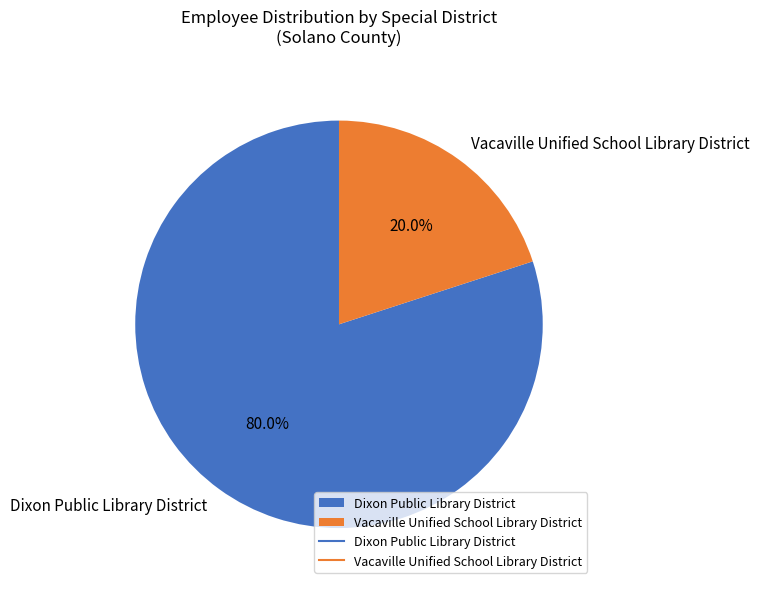

Which category has the smallest portion of the pie?

Vacaville Unified School Library District